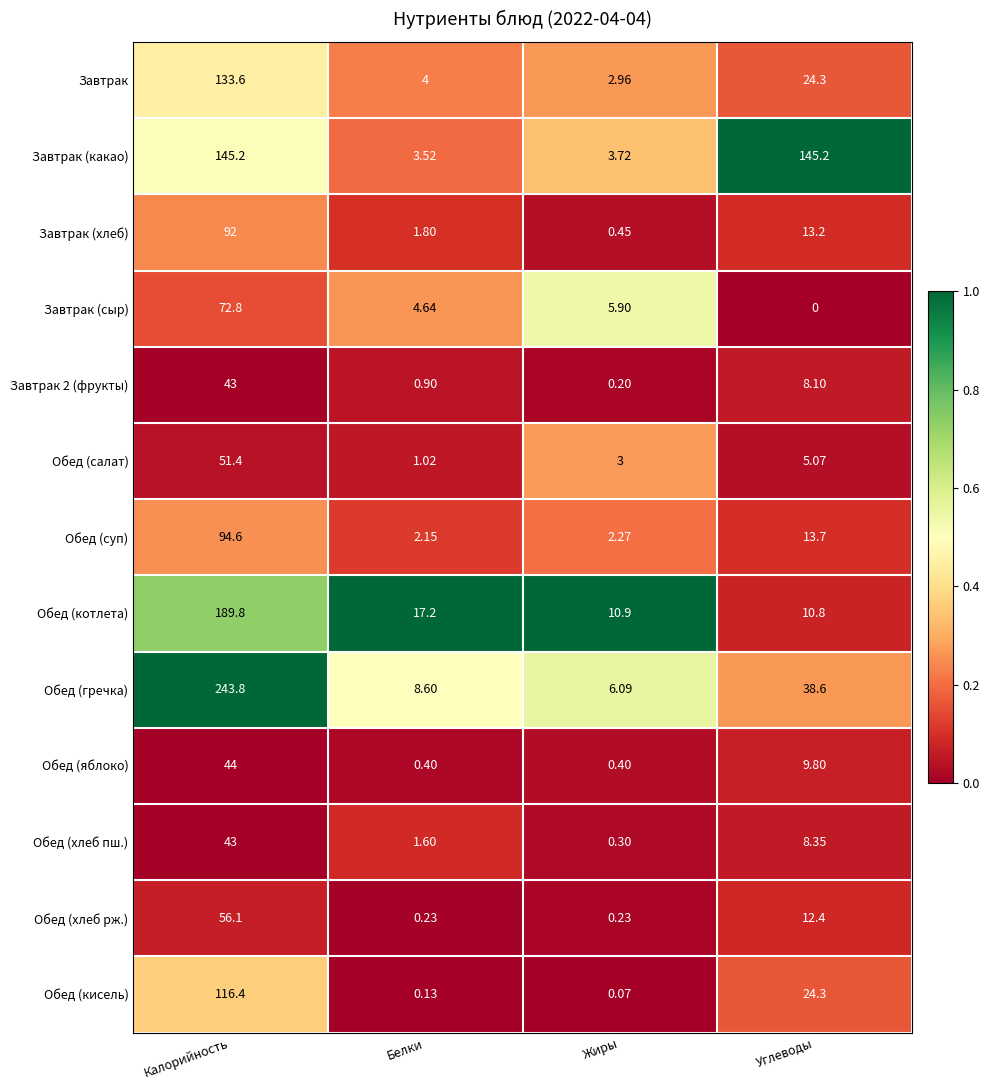

Where does the Обед (суп) series first go above 13?

Калорийность